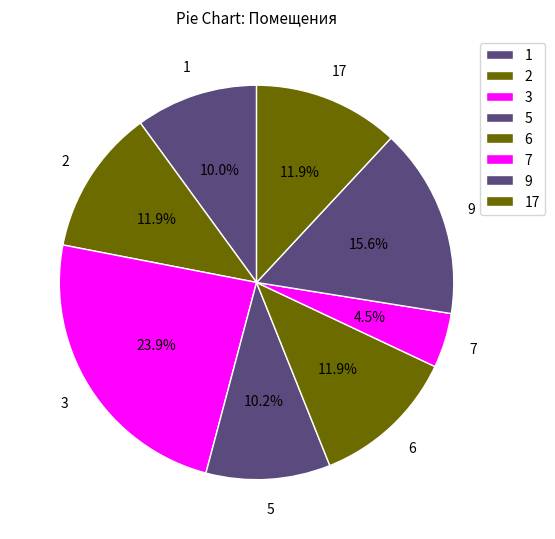

The 6 slice represents 6% of the pie. True or false?

False